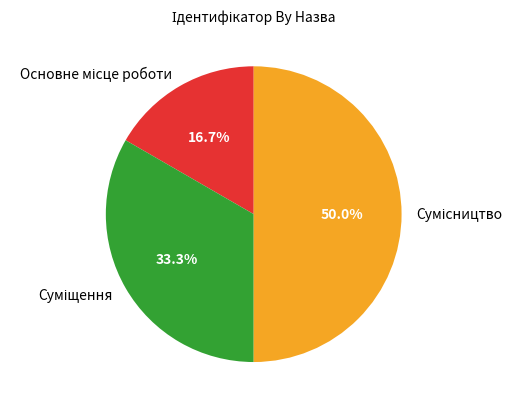

To the nearest percent, what percentage of the pie is Сумісництво?

50%